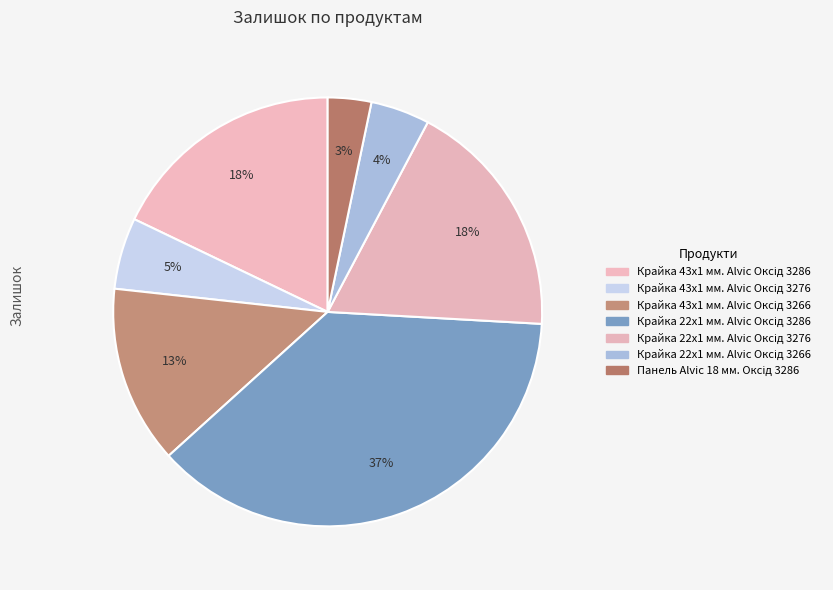

Which category has the smallest portion of the pie?

Панель Alvic 18 мм. Оксід 3286